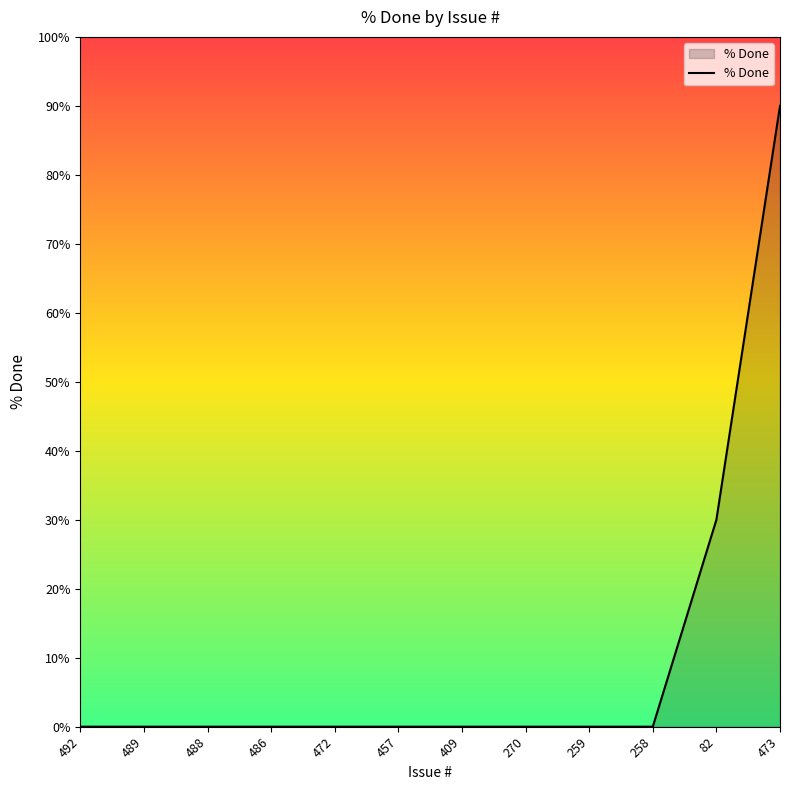

True or false: the data shows 61 at 259.

False